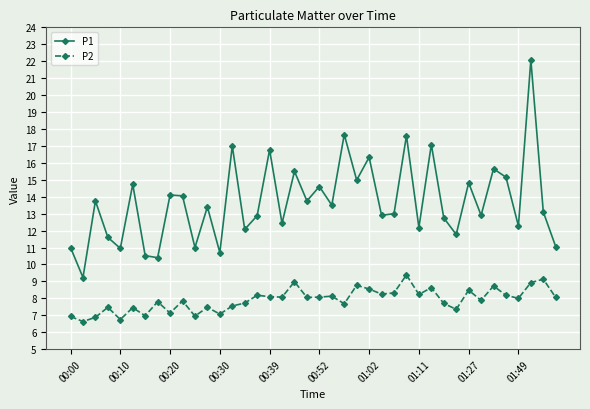

What is the difference between the second highest and second lowest values in the P2 series?

2.4